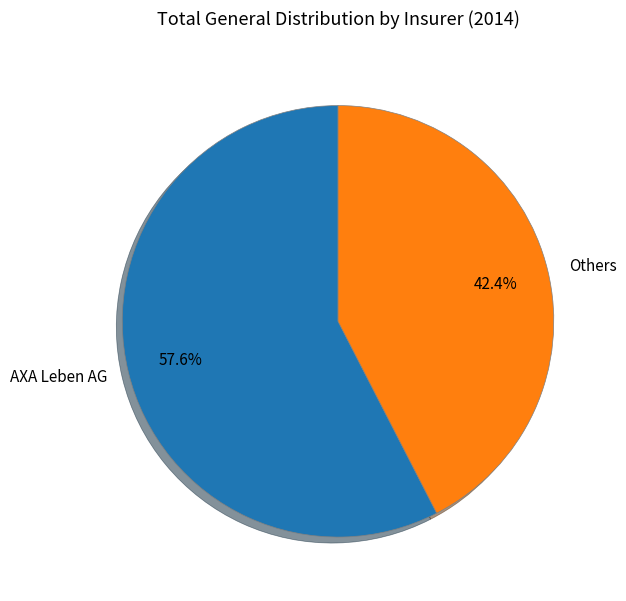

Which slice represents more than half of the pie?

AXA Leben AG